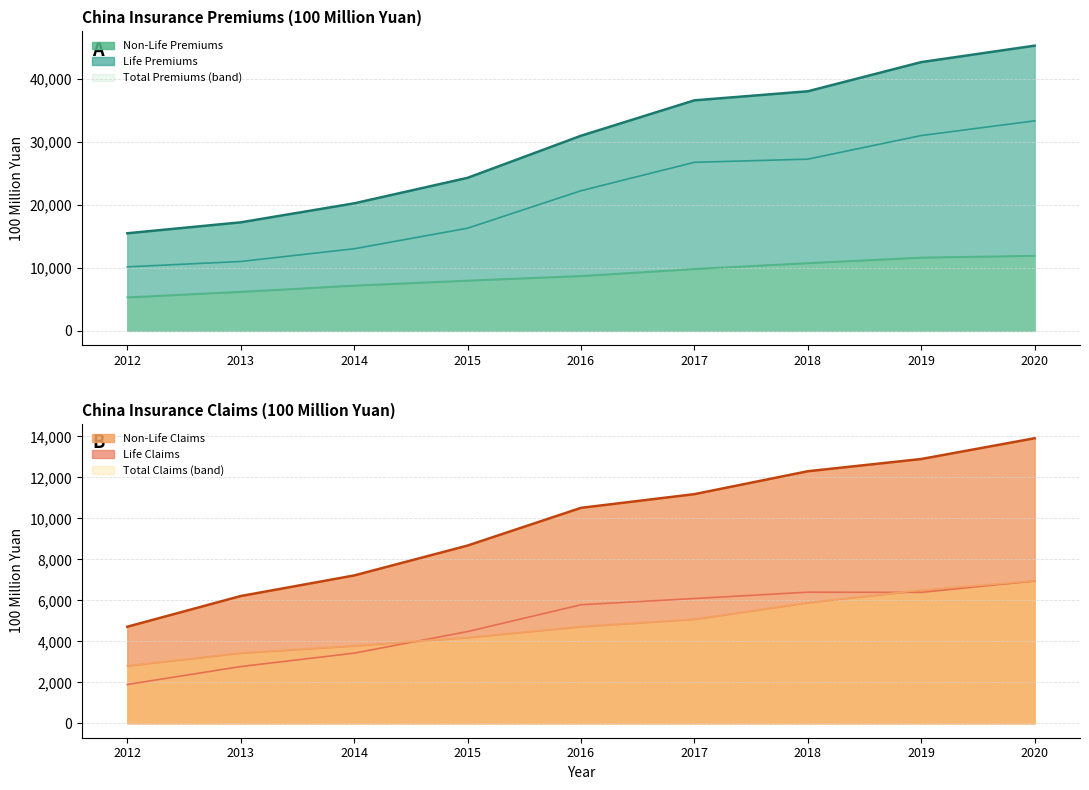

Where does the China Non-Life Premiums series first go above 8724?

2017